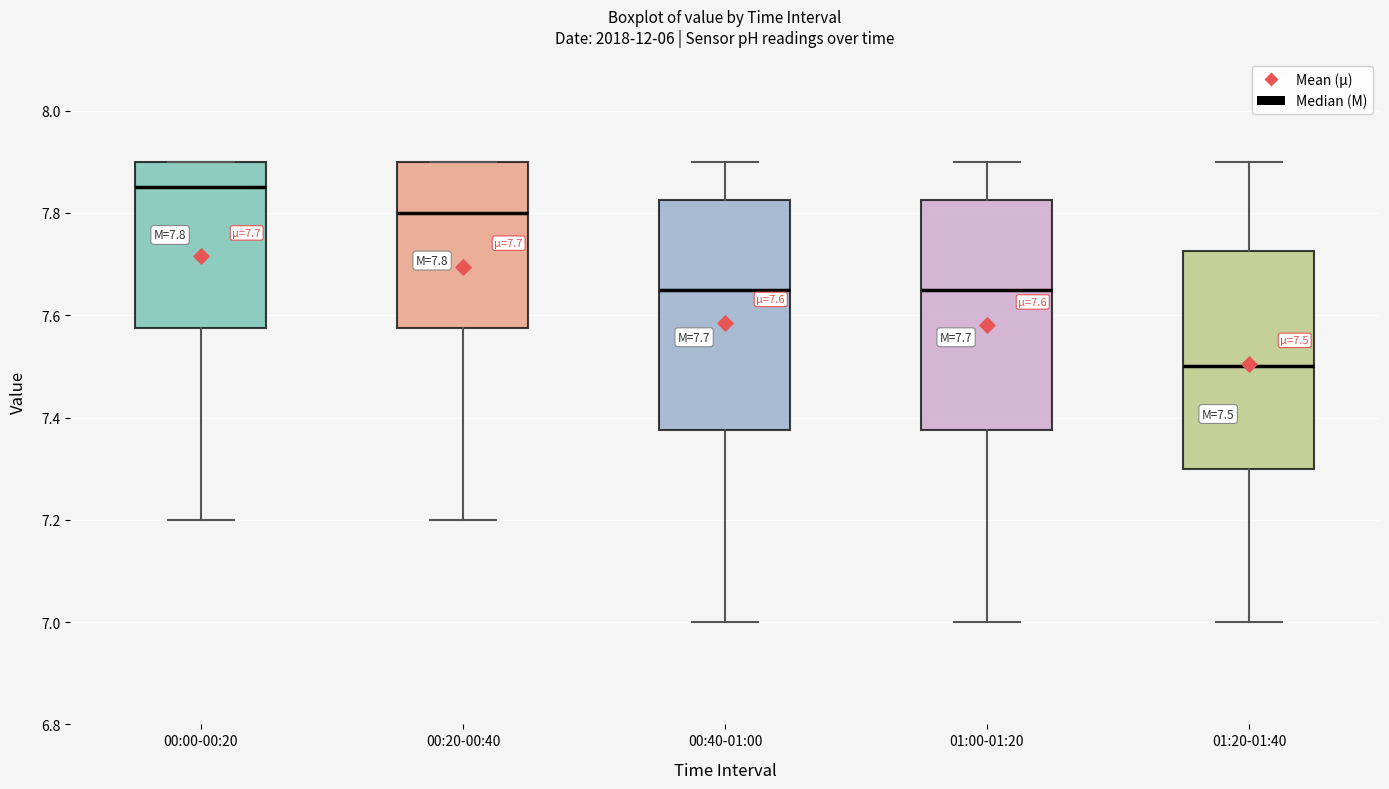

Which box has the highest median line?

00:00-00:20